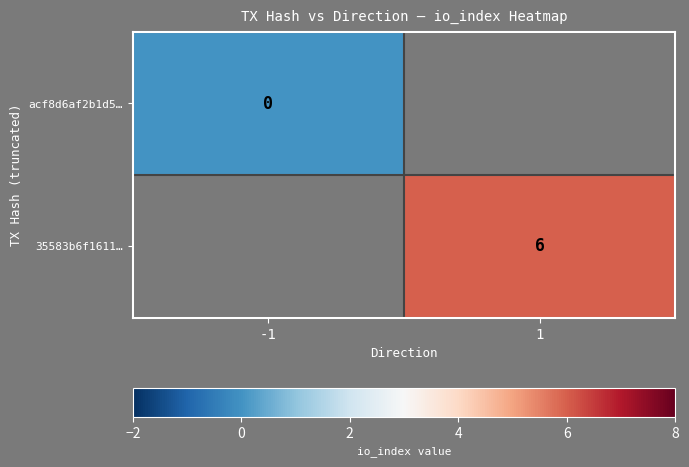

Which category has the lowest value across all series?

-1